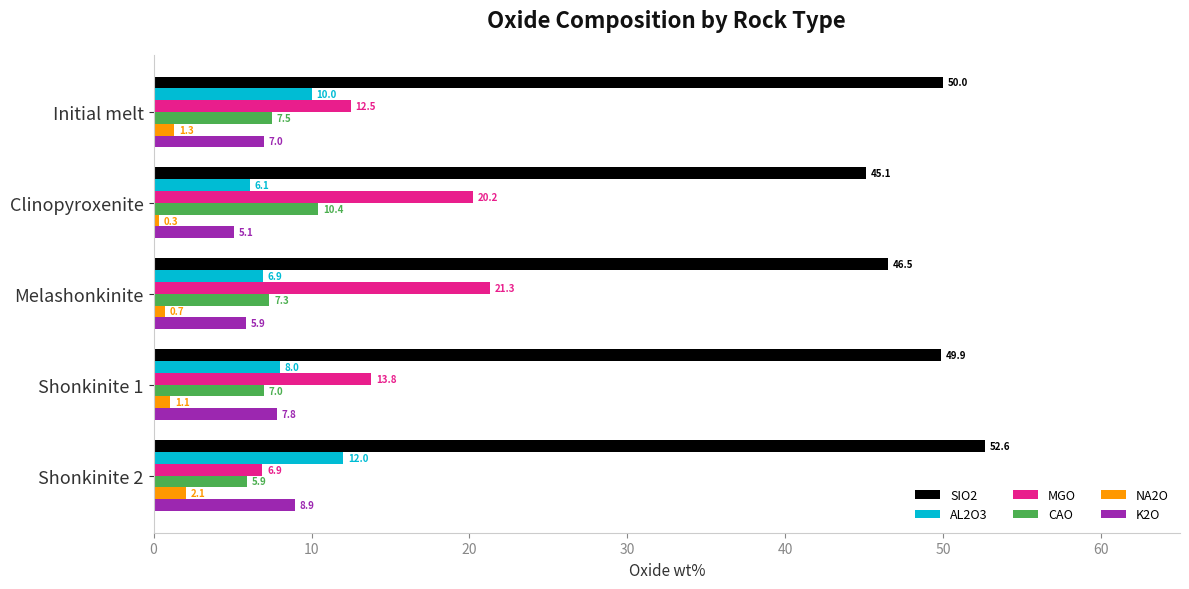

The value of CAO at Clinopyroxenite is 10.4. True or false?

True